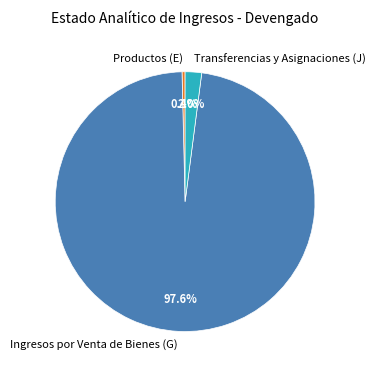

How many slices are in this pie chart?

3